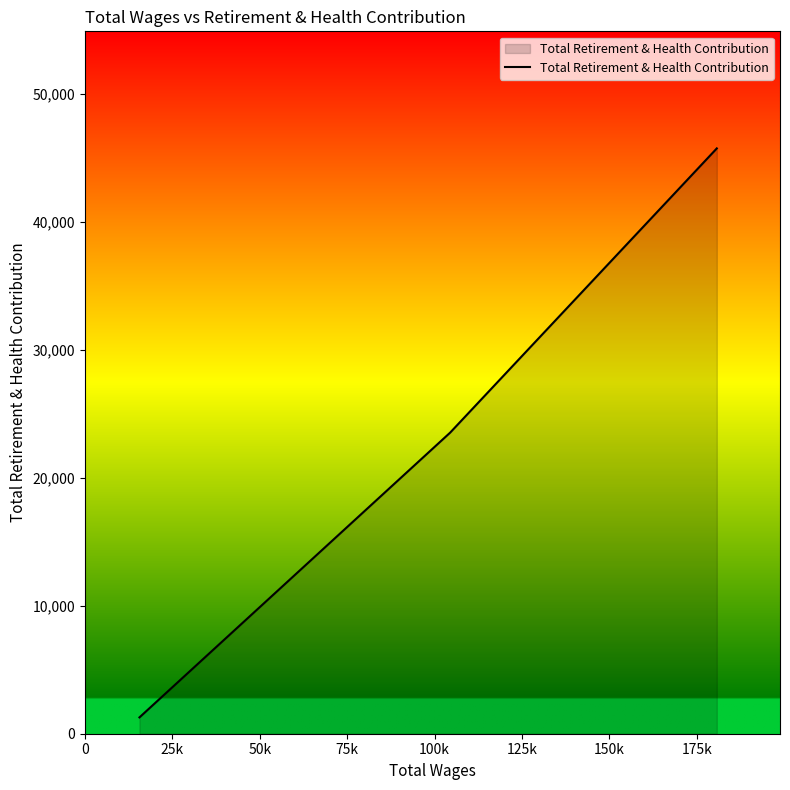

What is the greatest value displayed?

45750